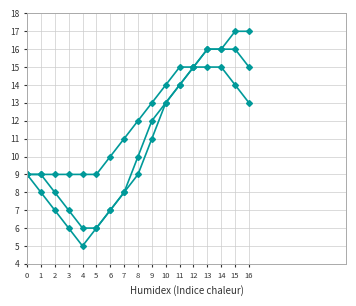

How many lines are shown in the chart?

3